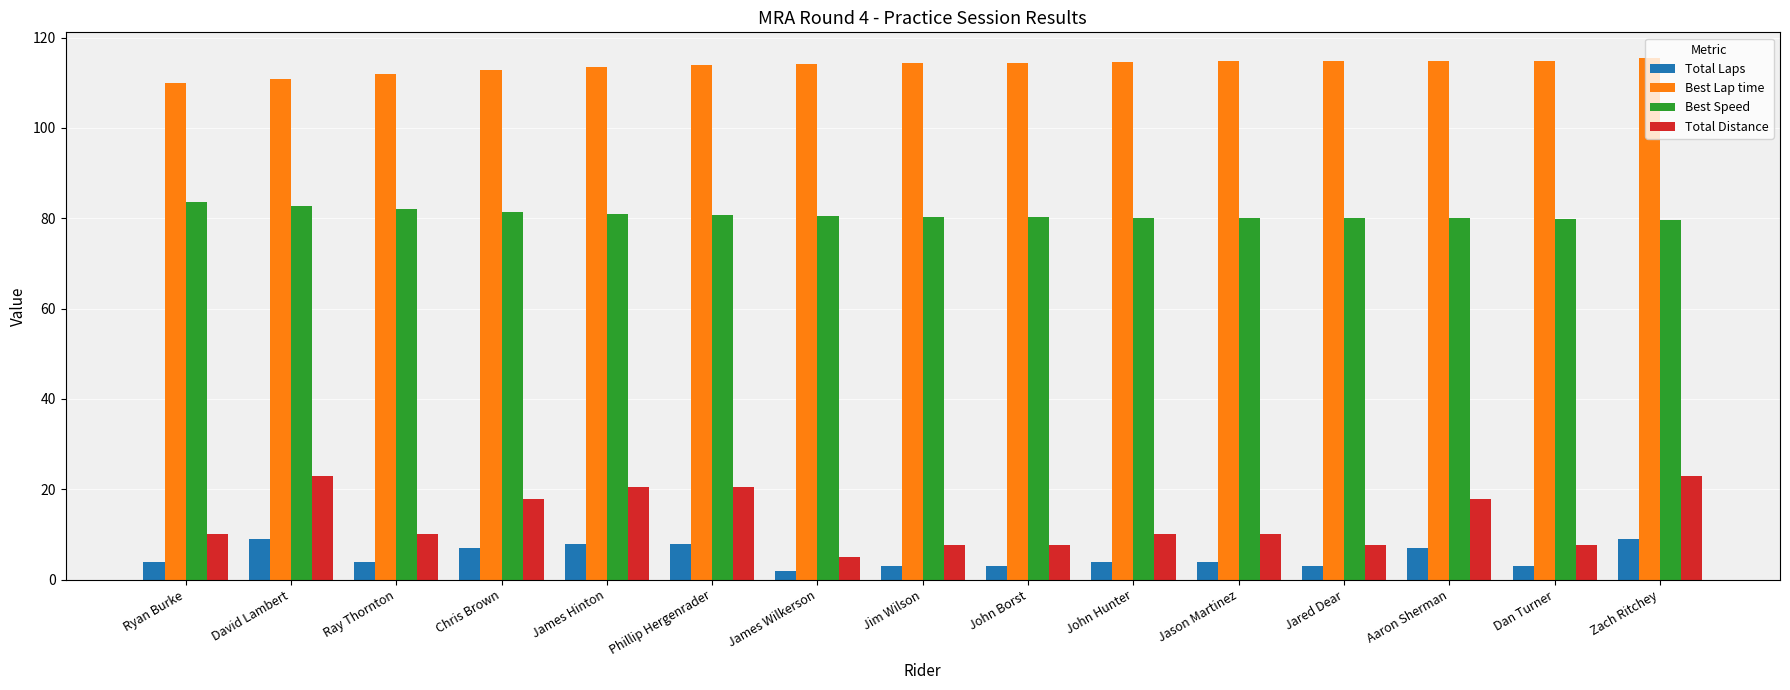

What is the maximum value shown in the chart?

115.4